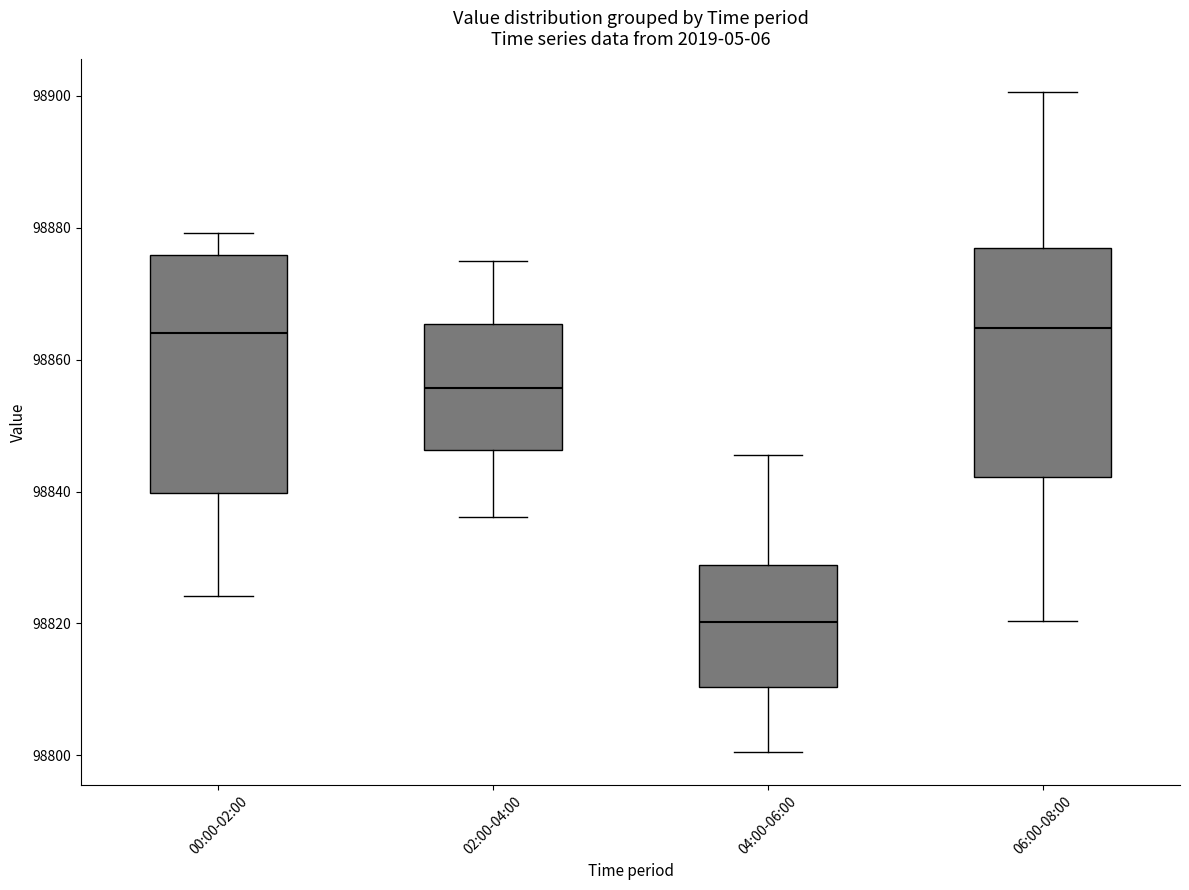

Where is the lower edge of the box for 02:00-04:00 on the y-axis? The values are not printed on the chart, so give them approximately, as read against the axis.

98846